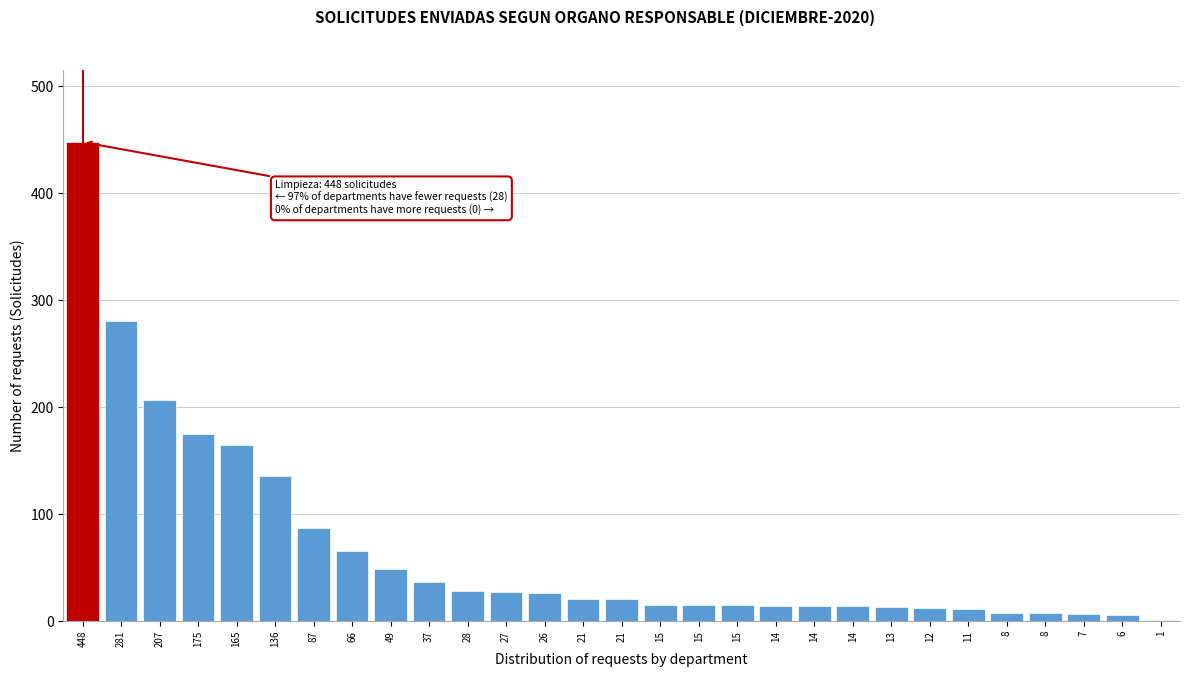

Count the number of categories in the chart.

29